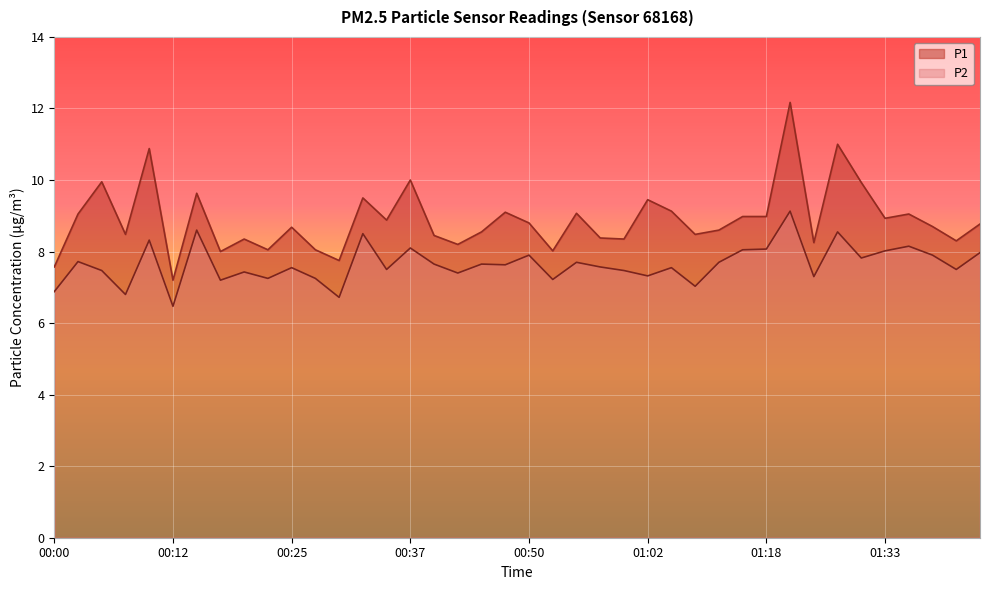

Where does the P1 series first go above 8?

00:02